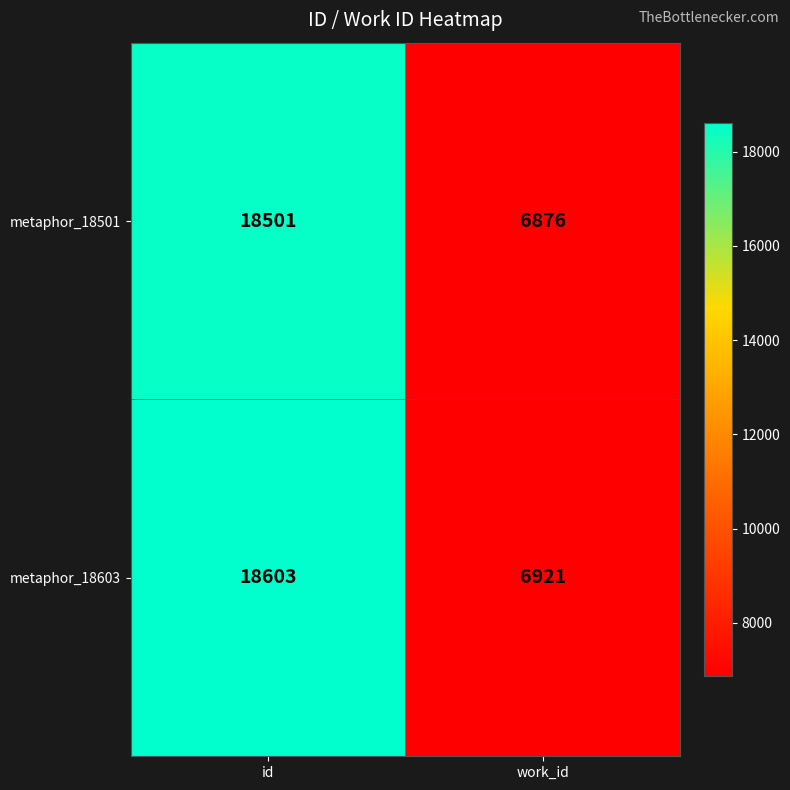

List the series in order of their peak value, lowest first.

metaphor_18501, metaphor_18603